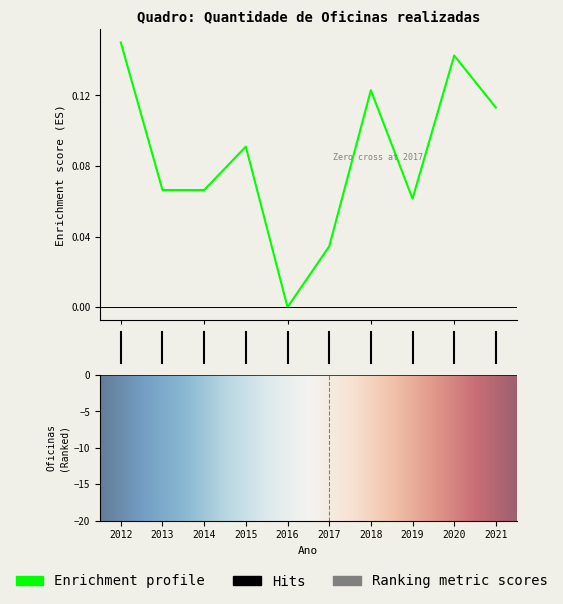

How many bars are there in total?

10